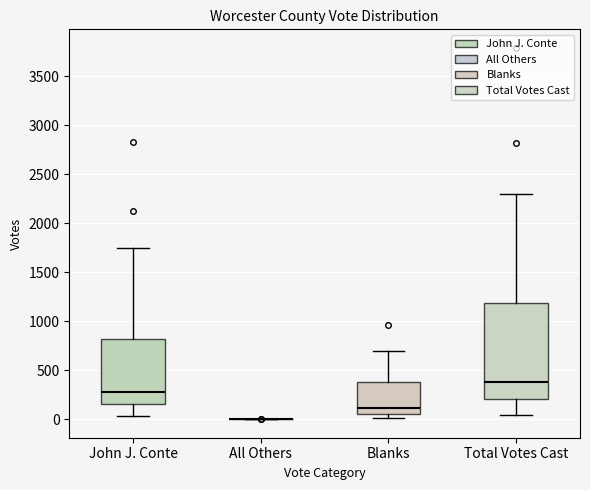

Comparing the boxes themselves (not the whiskers), which one is the tallest?

Total Votes Cast